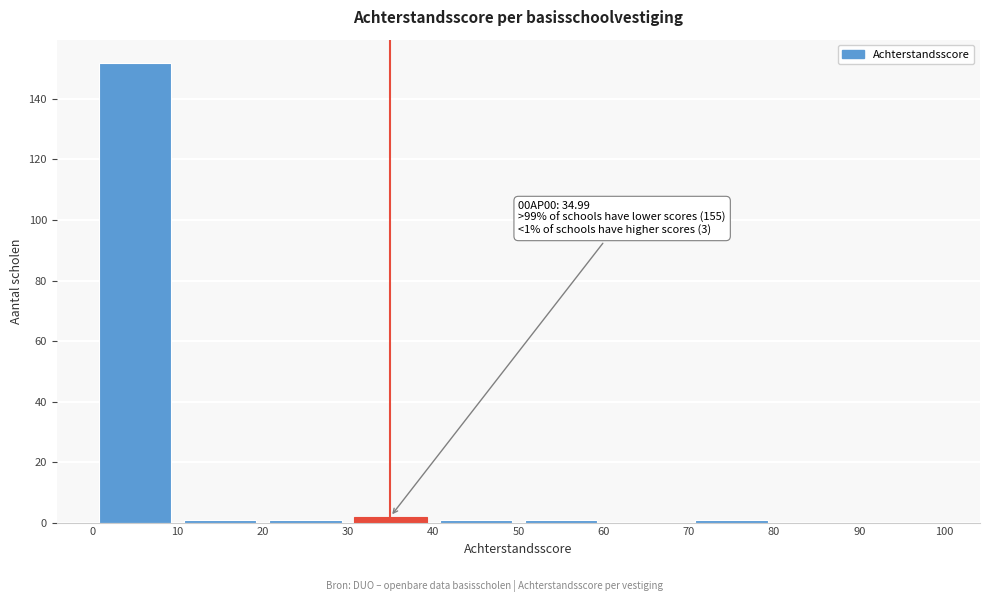

Which range on the x-axis has the tallest bar?

0 to 10